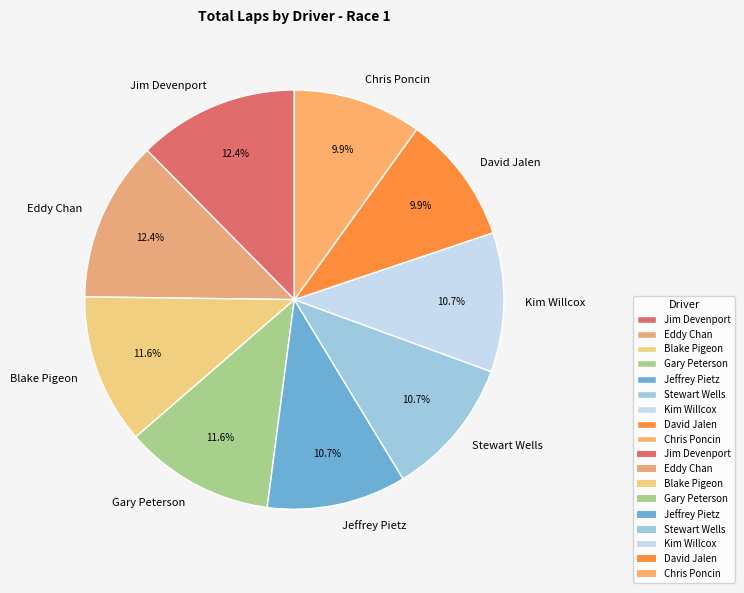

True or false: Jeffrey Pietz accounts for 11% of the total.

True